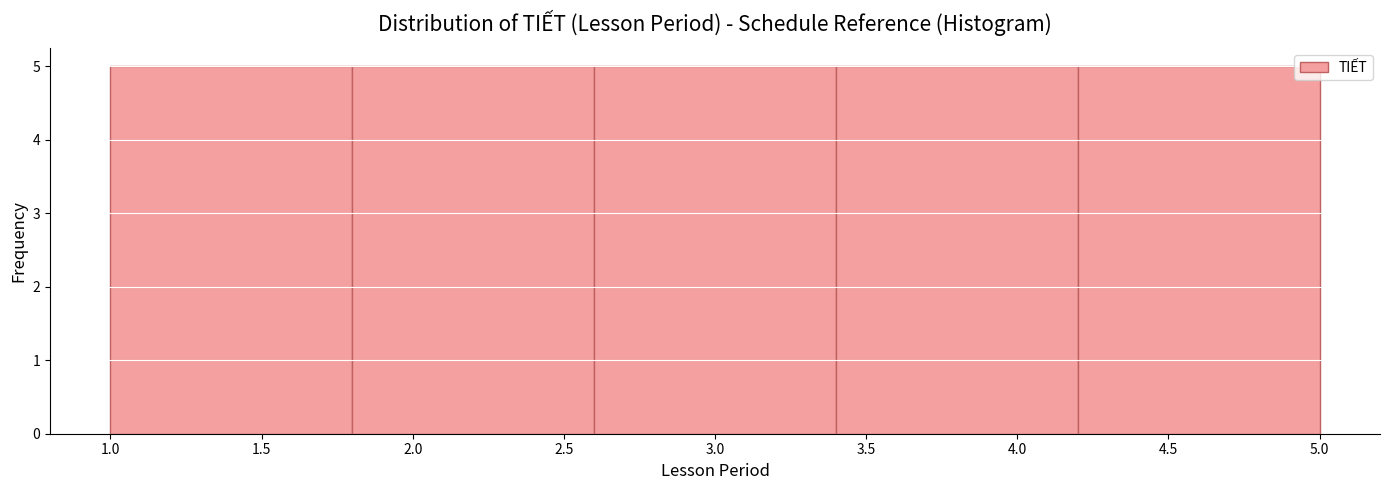

Reading left to right, transcribe this chart: for each bar, give the range it covers on the x-axis and its height. The values are not printed on the chart, so give them approximately, as read against the axis.

1.0 to 1.8: 5
1.8 to 2.6: 5
2.6 to 3.4: 5
3.4 to 4.2: 5
4.2 to 5.0: 5